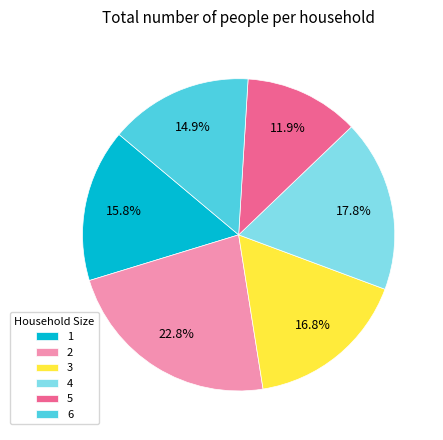

Combined, do 4 and 2 account for over 50%?

No